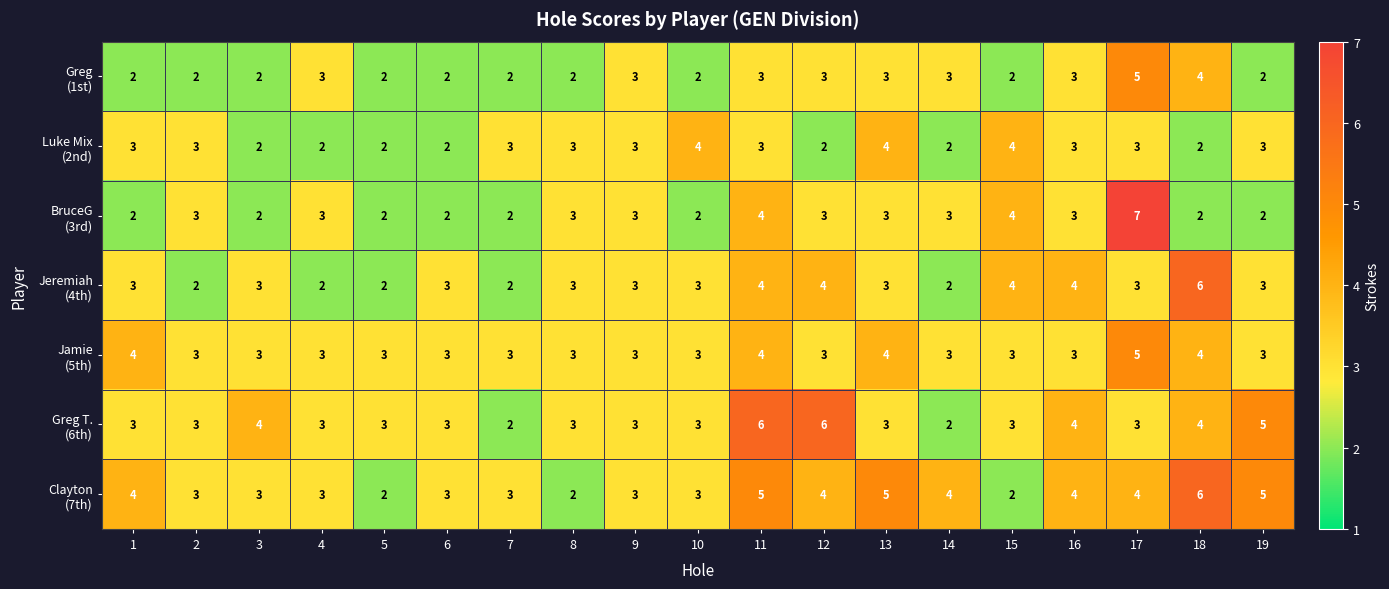

What is the spread (max minus min) of values at 19?

3